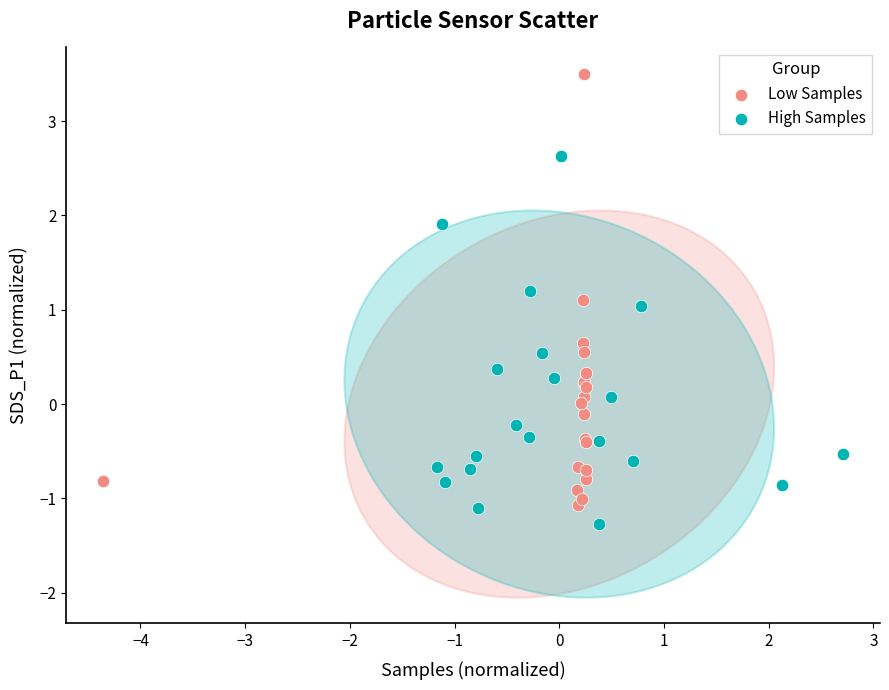

Which series has the largest Y range (max minus min)?

Low Samples